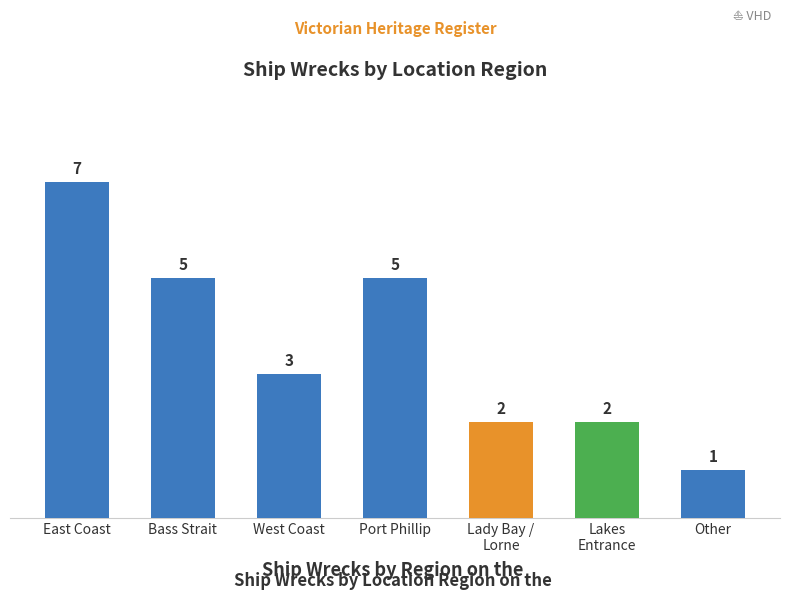

At which label does the data first exceed 3?

East Coast